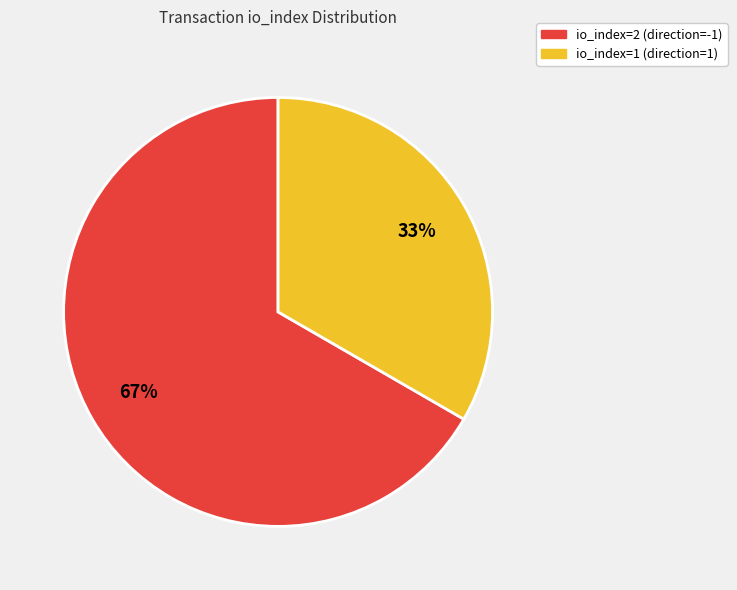

Count the number of slices in the pie.

2